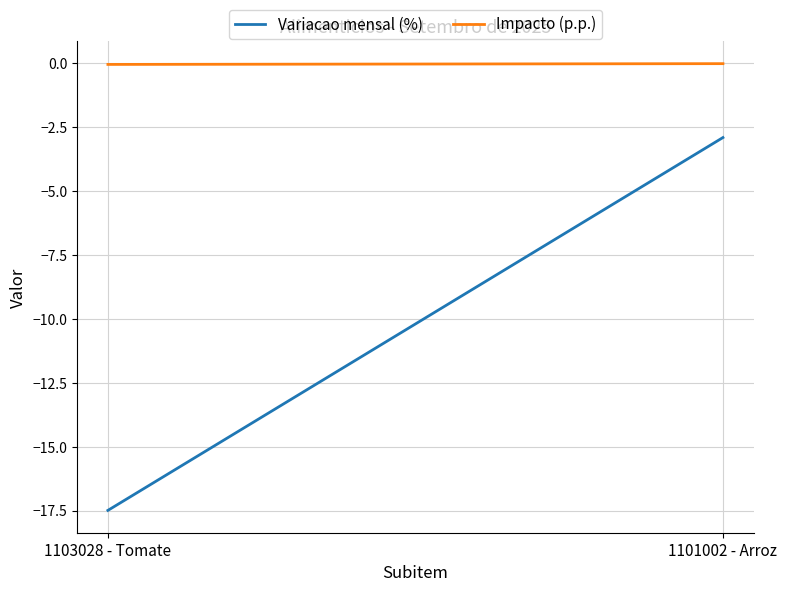

List the series in order of their overall mean, lowest first.

Variacao mensal (%), Impacto (p.p.)